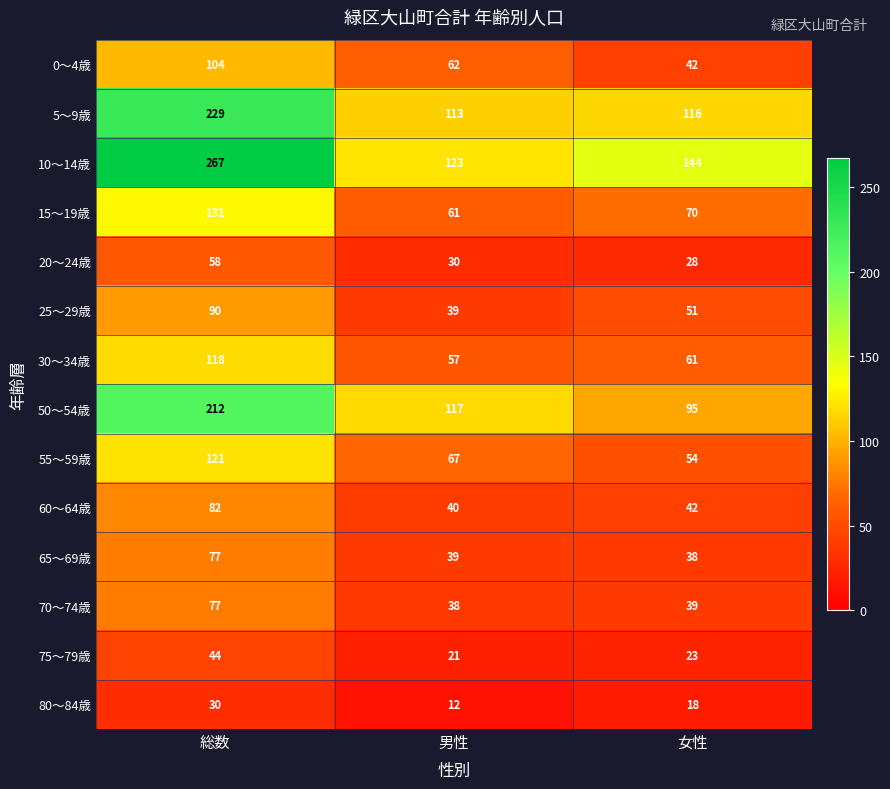

What is the difference between the 55～59歳 values at 男性 and 女性?

13